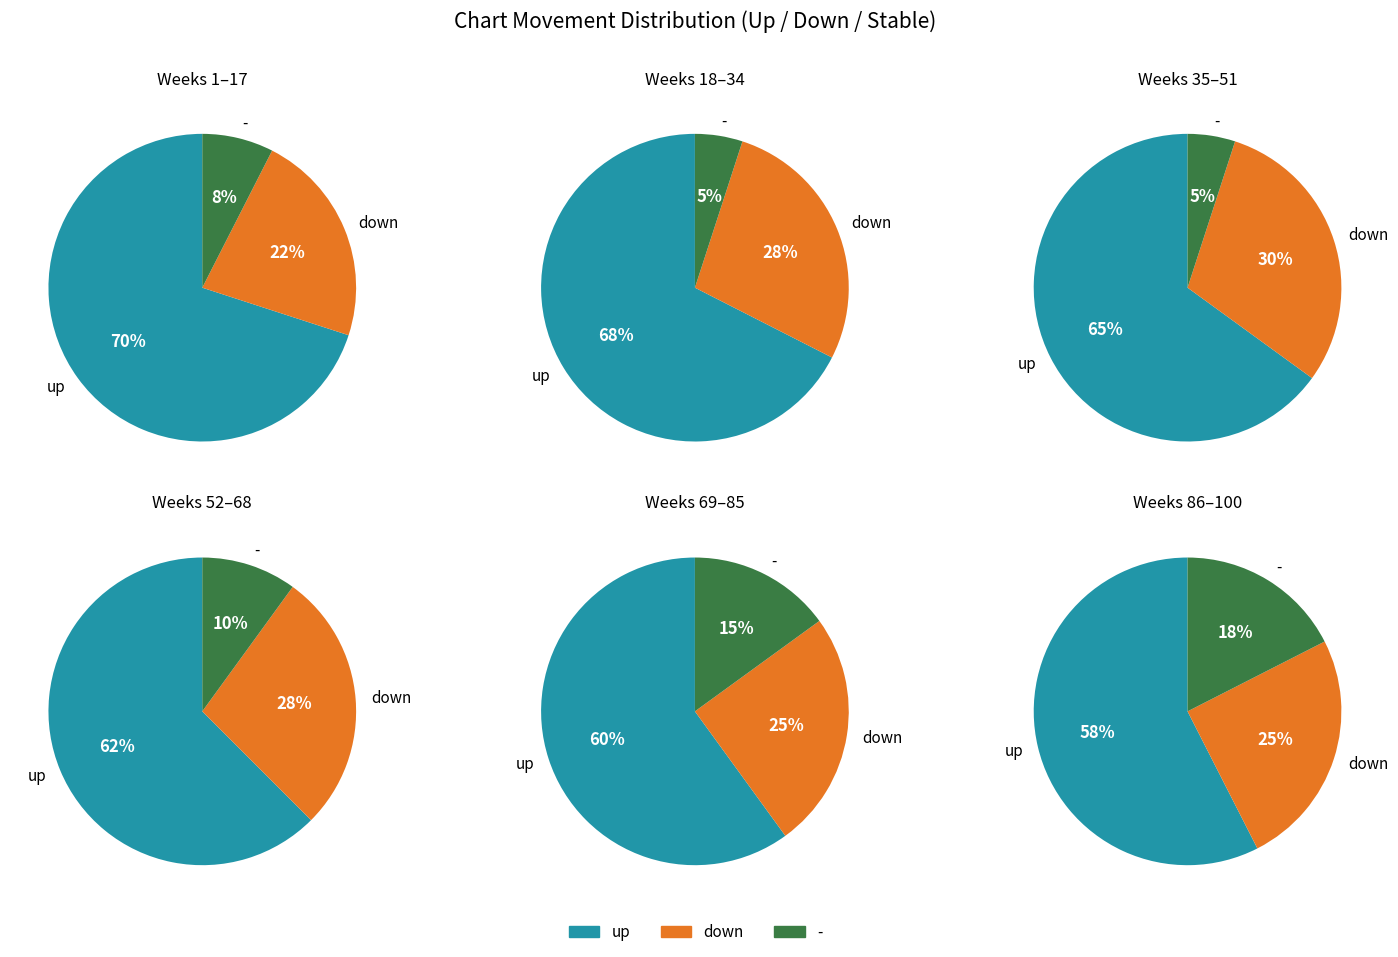

What portion of the pie excludes down?

70.0%